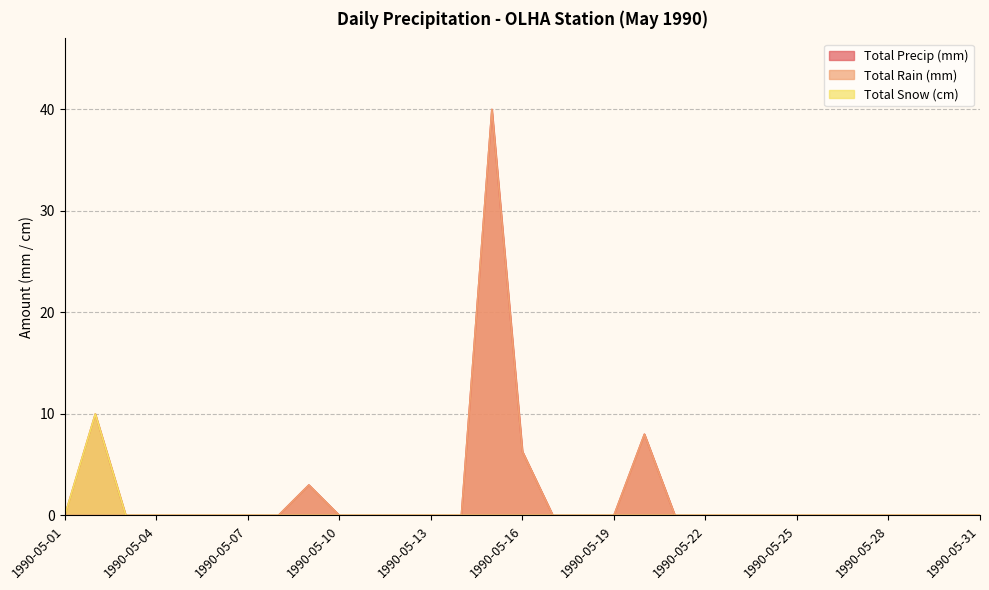

True or false: Total Rain (mm) and Total Precip (mm) intersect in this chart.

False